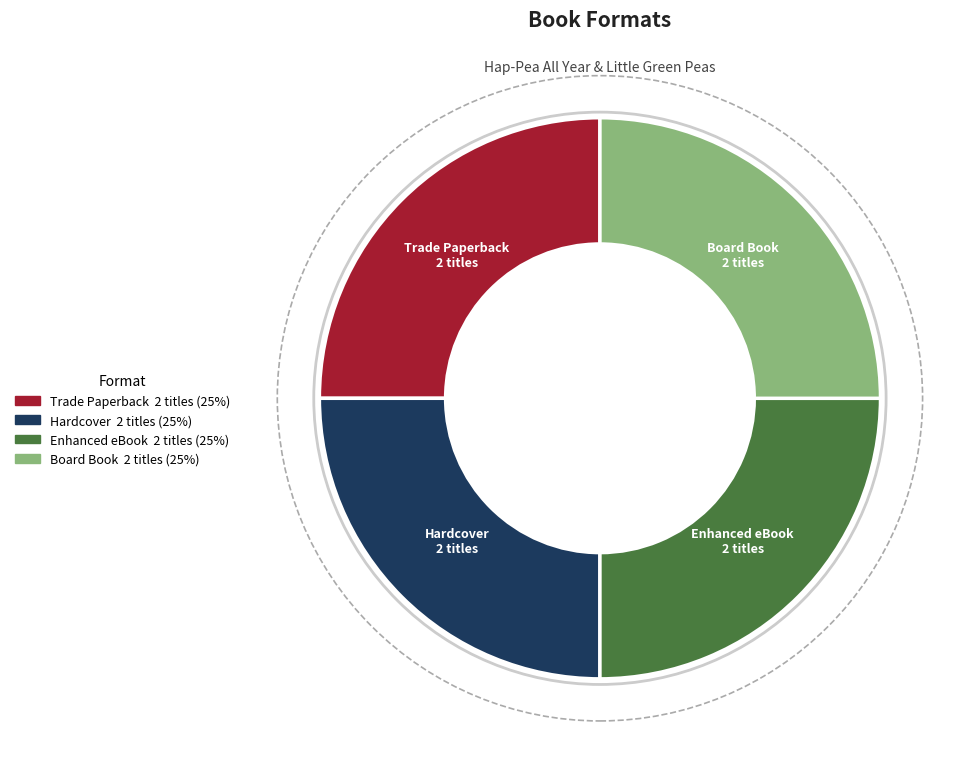

Does Hardcover represent more than half of the total?

No